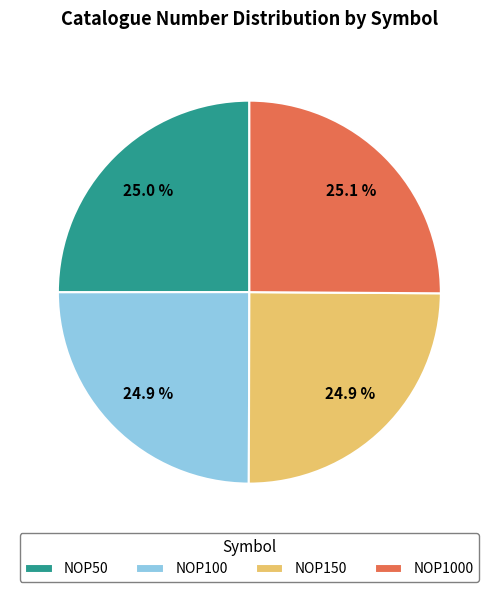

Approximately how many times larger is the value at NOP100 compared to NOP1000?

1.0